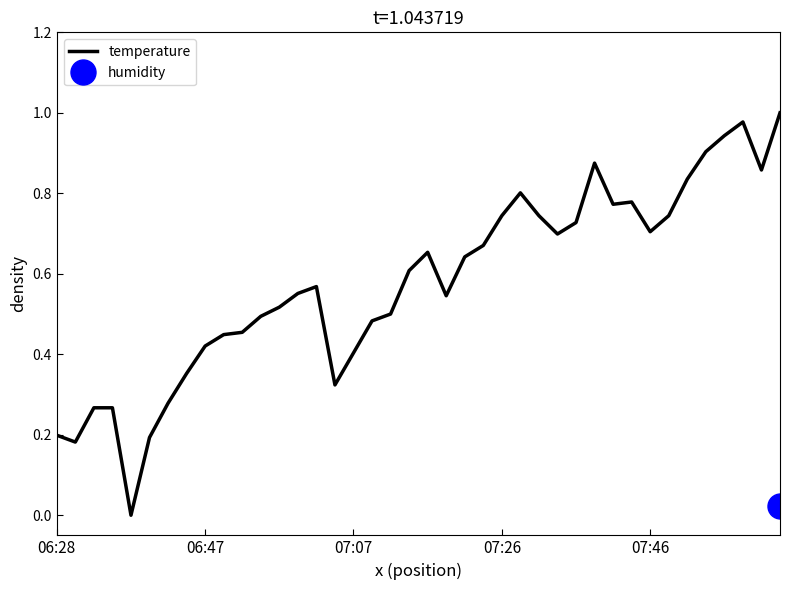

Which series has the largest total across all categories?

temperature